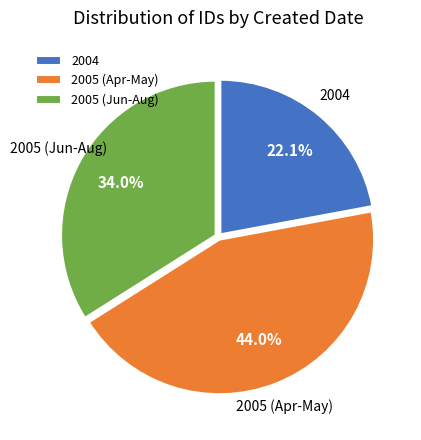

Which slice is the smallest?

2004